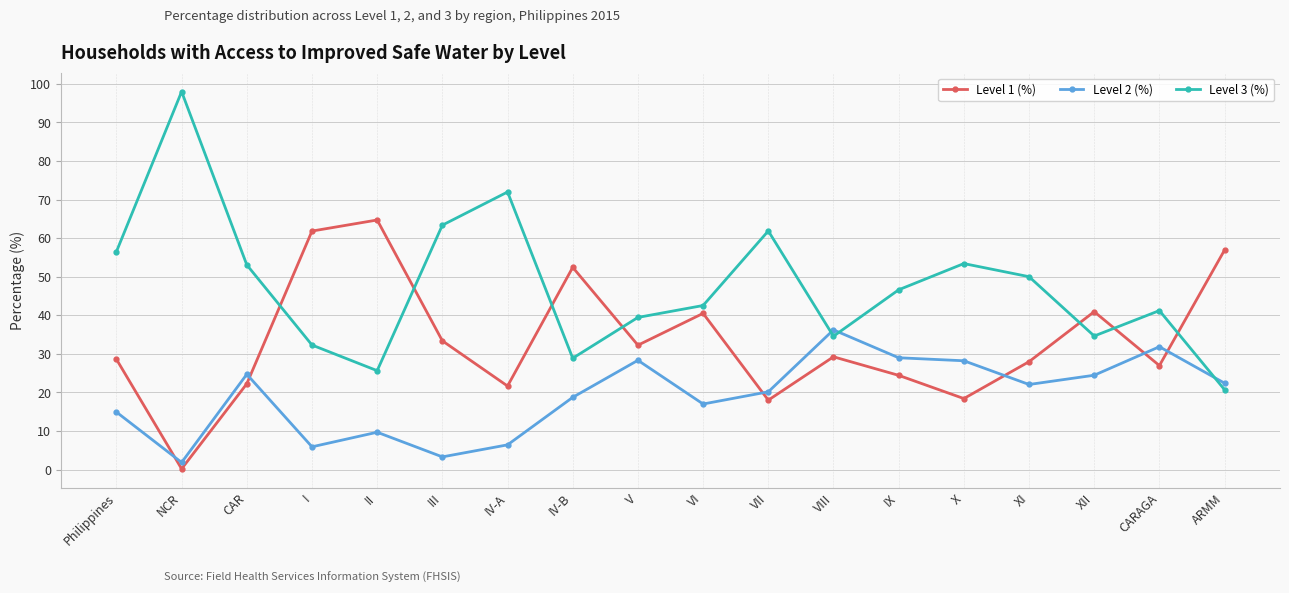

What is the sum of the Level 1 (%) values at VII and XII?

58.9